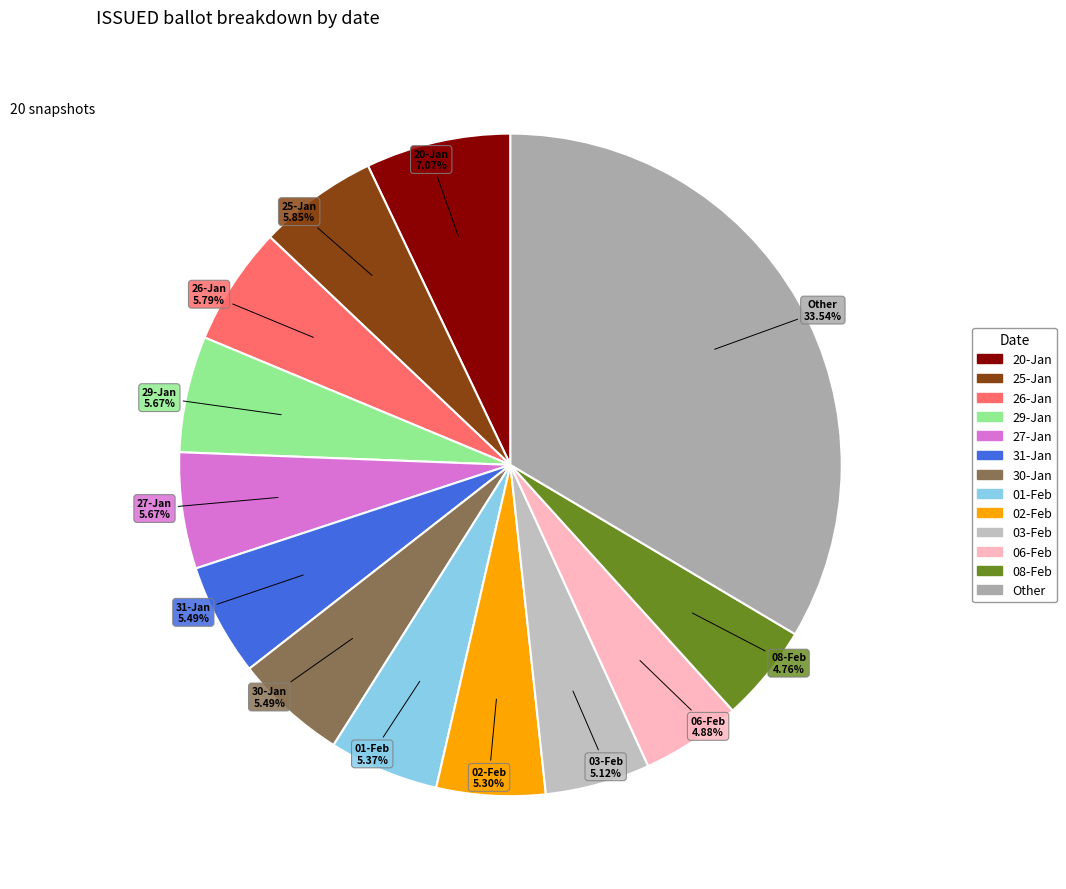

How many segments does this pie chart have?

13